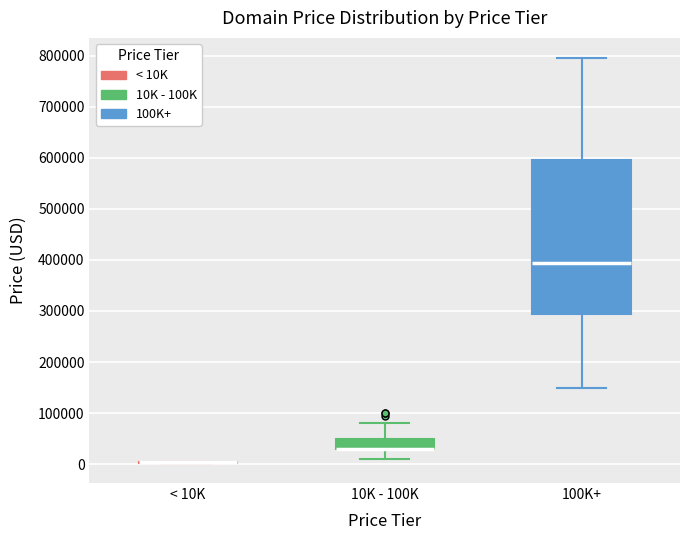

Comparing the boxes themselves (not the whiskers), which one is the tallest?

100K+